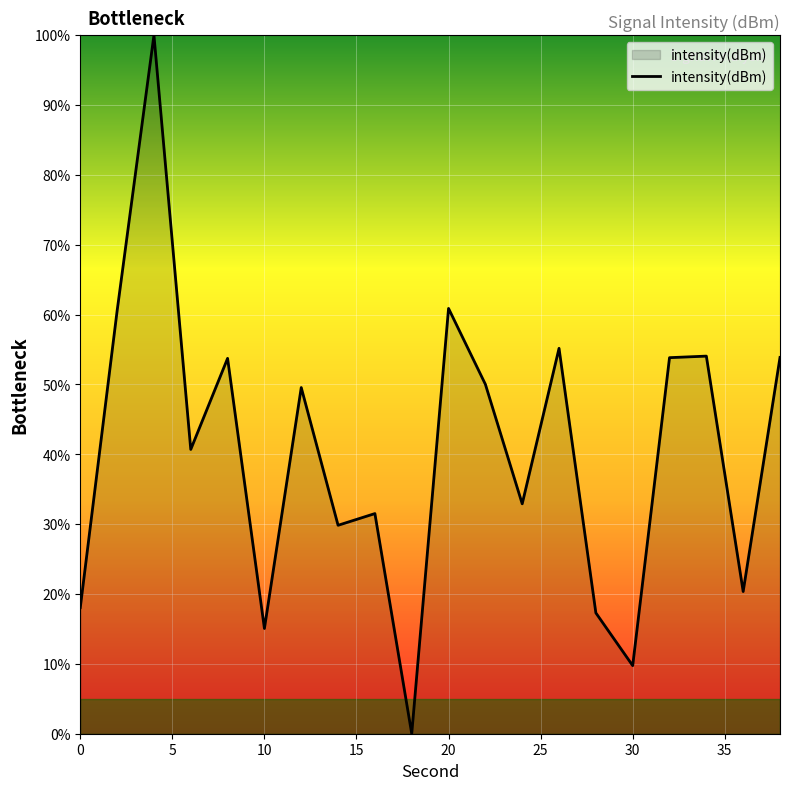

Reading right to left, what are all the values shown in this chart?

53.9	20.4	54.1	53.8	9.7	17.3	55.2	32.9	50.0	60.9	0.0	31.5	29.8	49.6	15.1	53.7	40.7	100.0	60.5	18.1